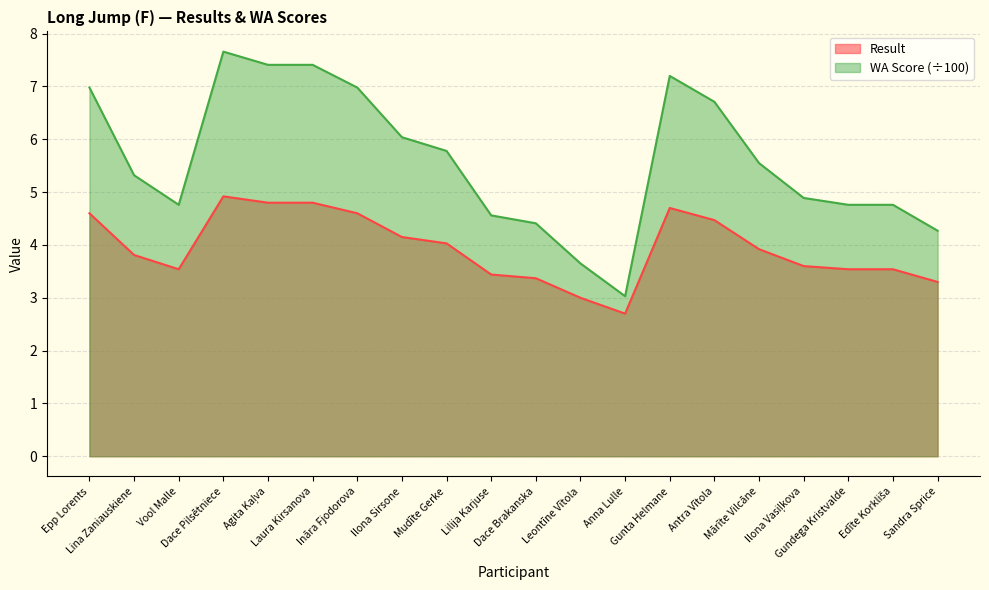

Reading left to right, what are all the values shown in this chart?

Result: Epp Lorents=4.6	Lina Zaniauskiene=3.8	Vool Malle=3.5	Dace Pilsētniece=4.9	Agita Kaļva=4.8	Laura Kirsanova=4.8	Ināra Fjodorova=4.6	Ilona Sirsone=4.2	Mudīte Gerke=4.0	Lilija Karjuse=3.4	Dace Brakanska=3.4	Leontīne Vītola=3.0	Anna Lulle=2.7	Gunta Helmane=4.7	Antra Vītola=4.5	Mārīte Vilcāne=3.9	Ilona Vasiļkova=3.6	Gundega Kristvalde=3.5	Edīte Korkliša=3.5	Sandra Sprice=3.3
WA Score: Epp Lorents=7.0	Lina Zaniauskiene=5.3	Vool Malle=4.8	Dace Pilsētniece=7.7	Agita Kaļva=7.4	Laura Kirsanova=7.4	Ināra Fjodorova=7.0	Ilona Sirsone=6.0	Mudīte Gerke=5.8	Lilija Karjuse=4.6	Dace Brakanska=4.4	Leontīne Vītola=3.6	Anna Lulle=3.0	Gunta Helmane=7.2	Antra Vītola=6.7	Mārīte Vilcāne=5.5	Ilona Vasiļkova=4.9	Gundega Kristvalde=4.8	Edīte Korkliša=4.8	Sandra Sprice=4.3